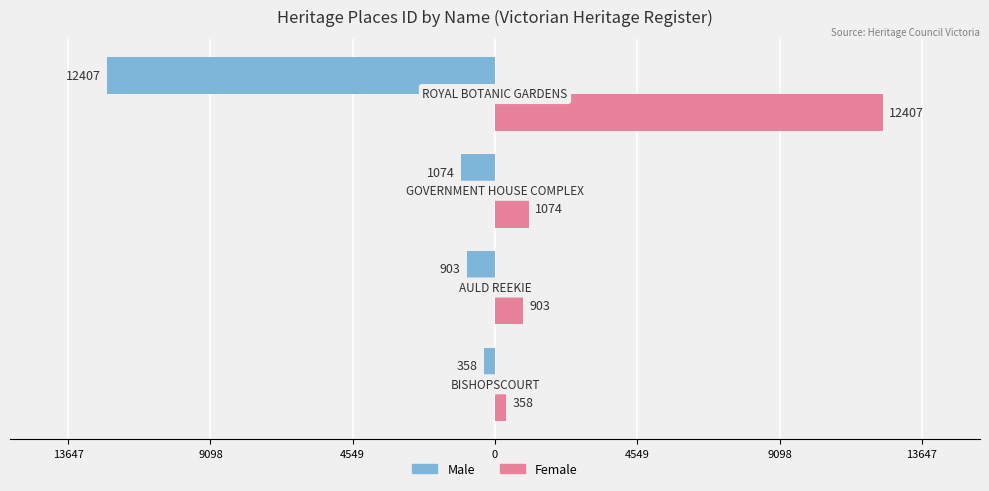

What is the value of the Female bar at the 2nd from the left?

903